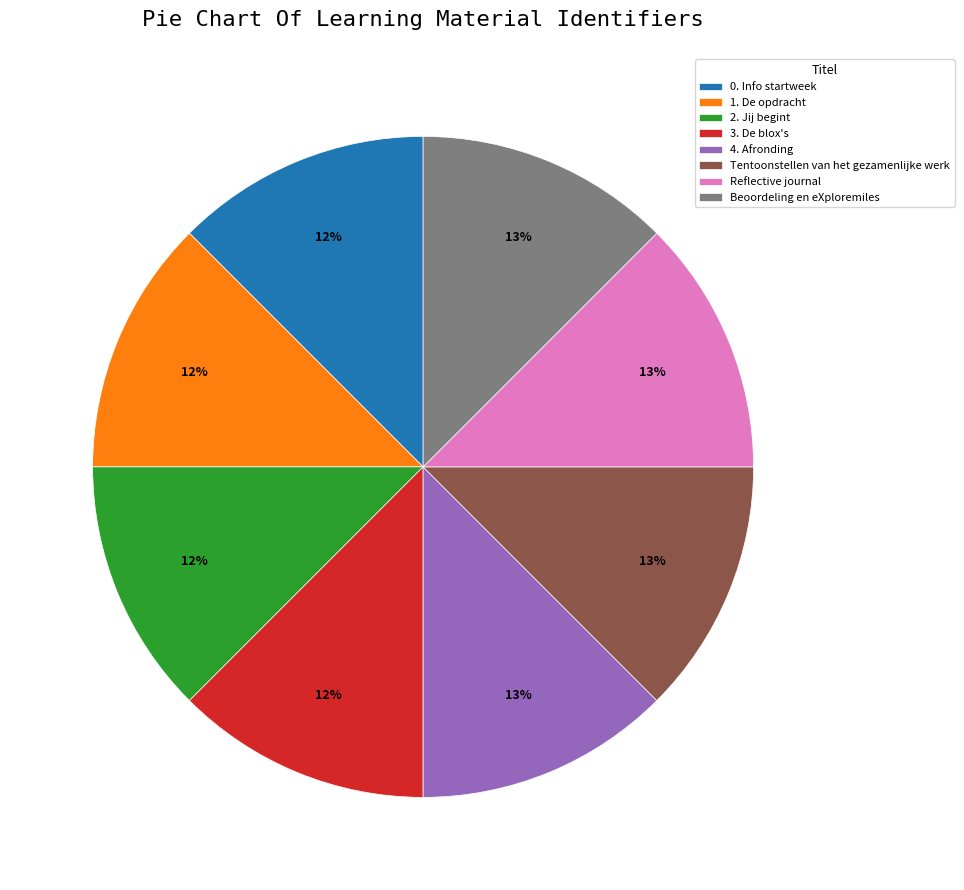

Is 3. De blox's the majority of the pie?

No